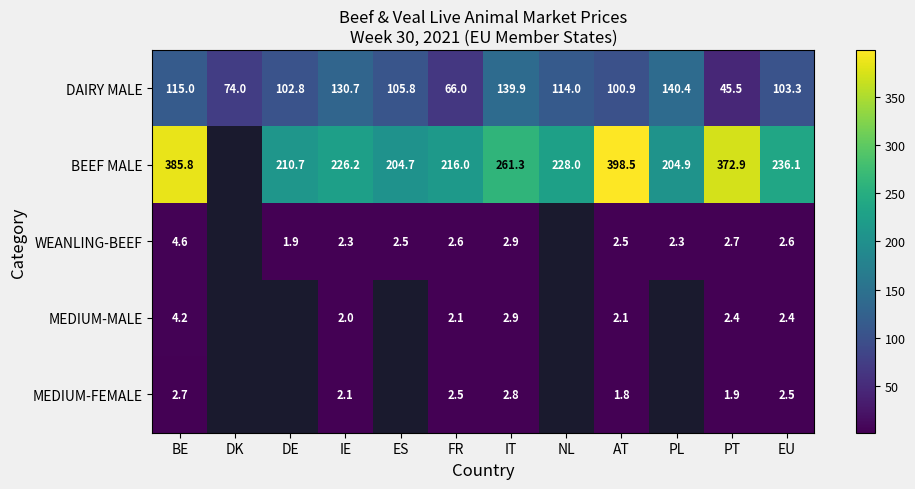

Is the value of BEEF MALE at FR greater than the value of WEANLING-BEEF at FR?

Yes